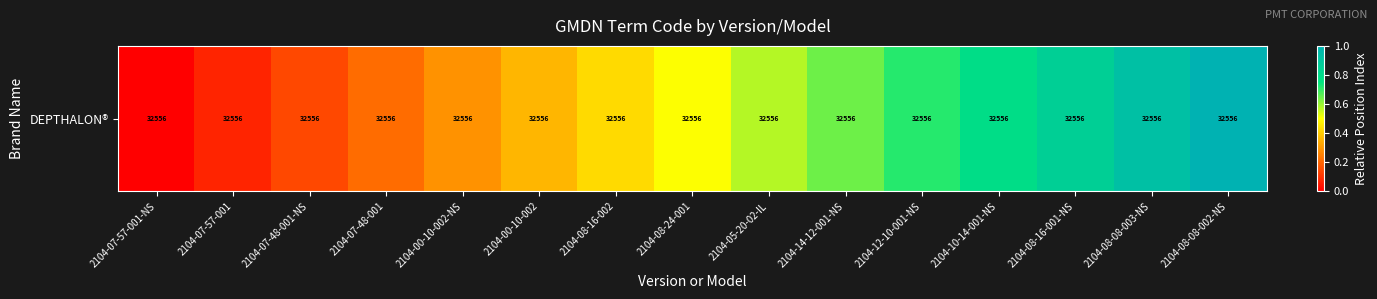

What is the difference between the maximum and minimum values?

1.0